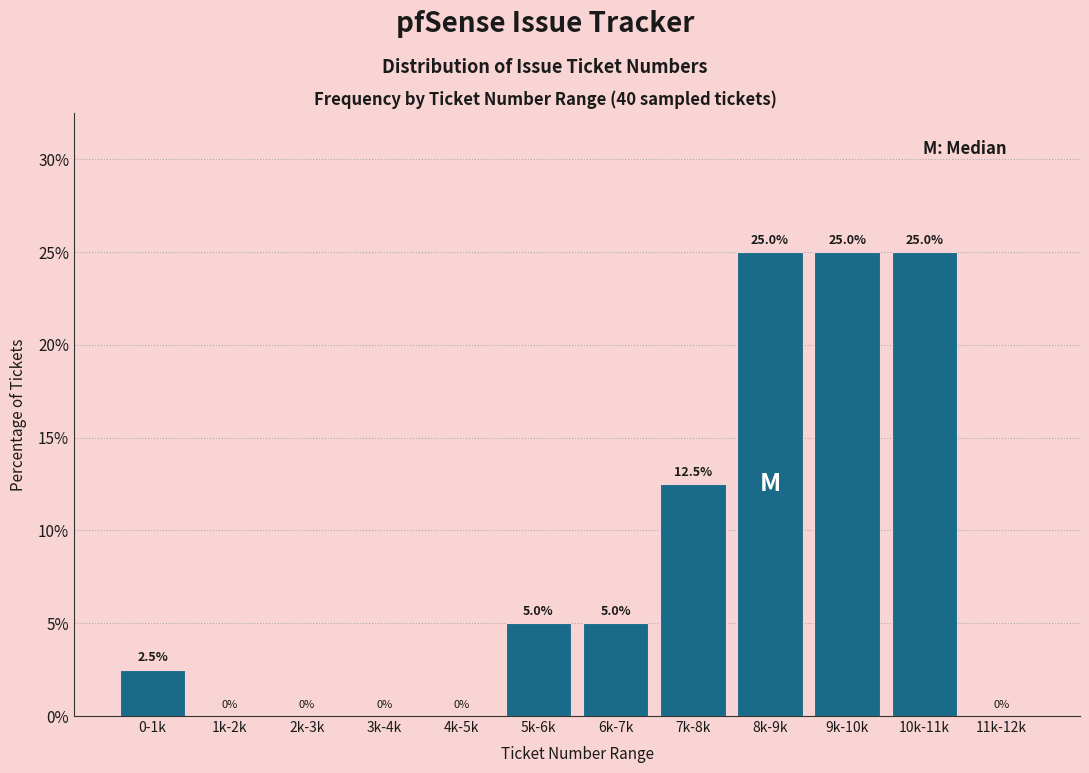

Reading right to left, transcribe all the data shown in this chart.

11k-12k=0.0	10k-11k=25.0	9k-10k=25.0	8k-9k=25.0	7k-8k=12.5	6k-7k=5.0	5k-6k=5.0	4k-5k=0.0	3k-4k=0.0	2k-3k=0.0	1k-2k=0.0	0-1k=2.5